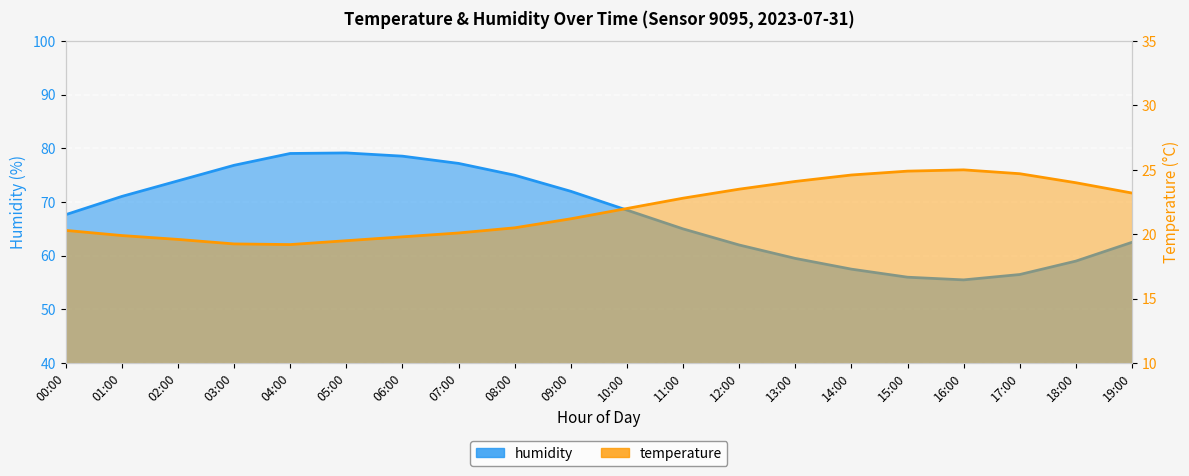

What are all the series names shown in the legend?

temperature, humidity